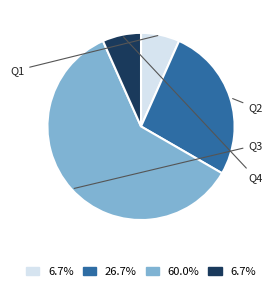

The Q1 slice represents 1% of the pie. True or false?

False